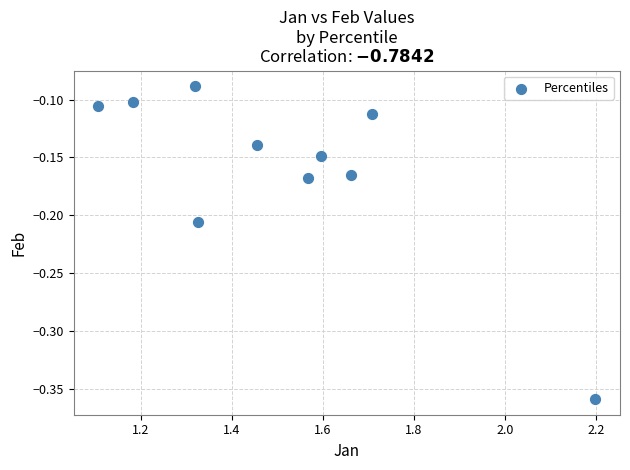

What is the range of X values (max minus min)?

1.1